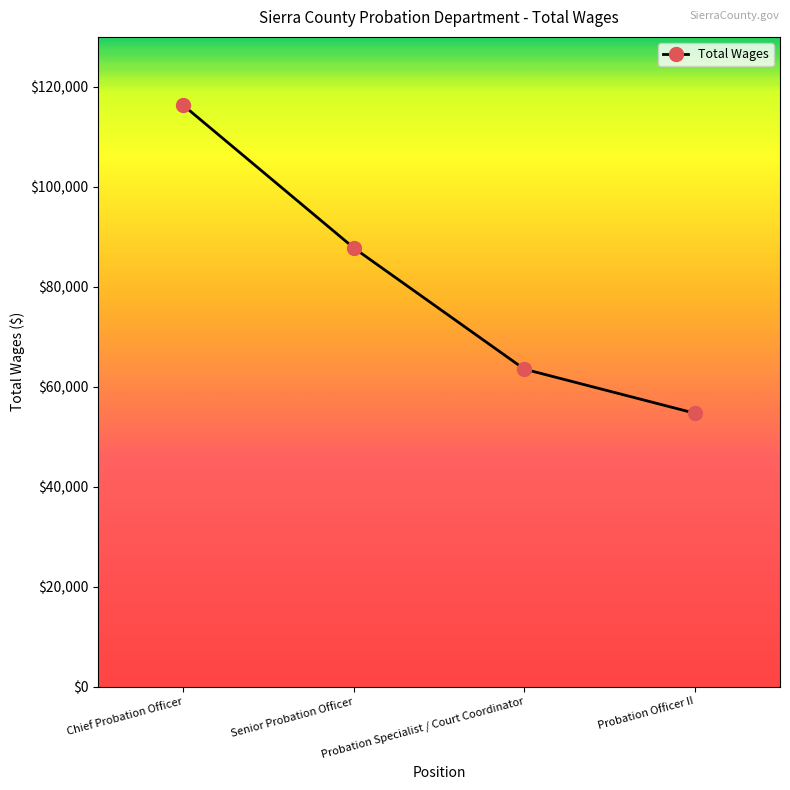

Is it true that the value at Senior Probation Officer is 149001?

False